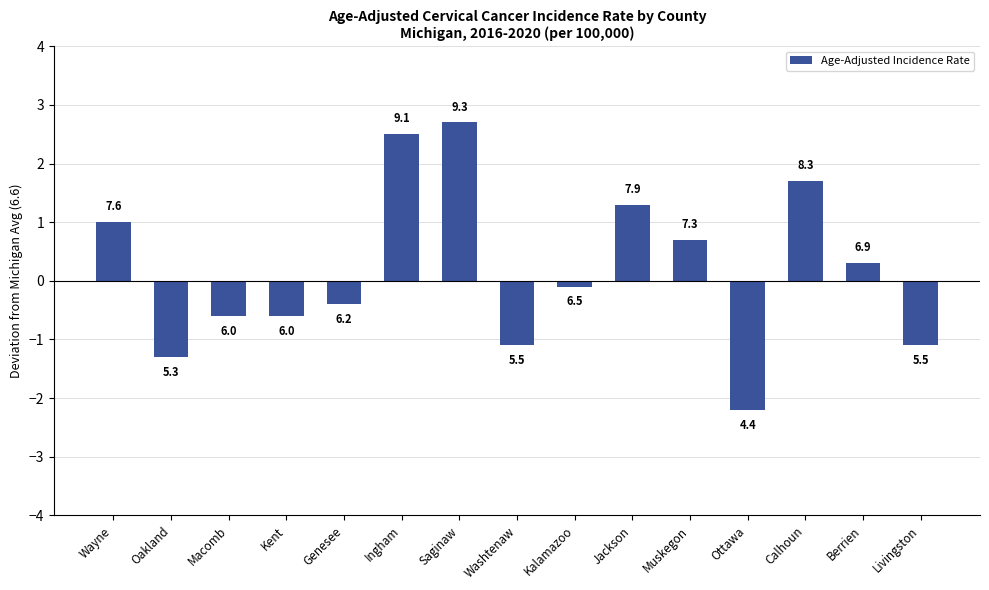

List the labels in order of value, smallest first.

Ottawa, Oakland, Washtenaw, Livingston, Macomb, Kent, Genesee, Kalamazoo, Berrien, Muskegon, Wayne, Jackson, Calhoun, Ingham, Saginaw